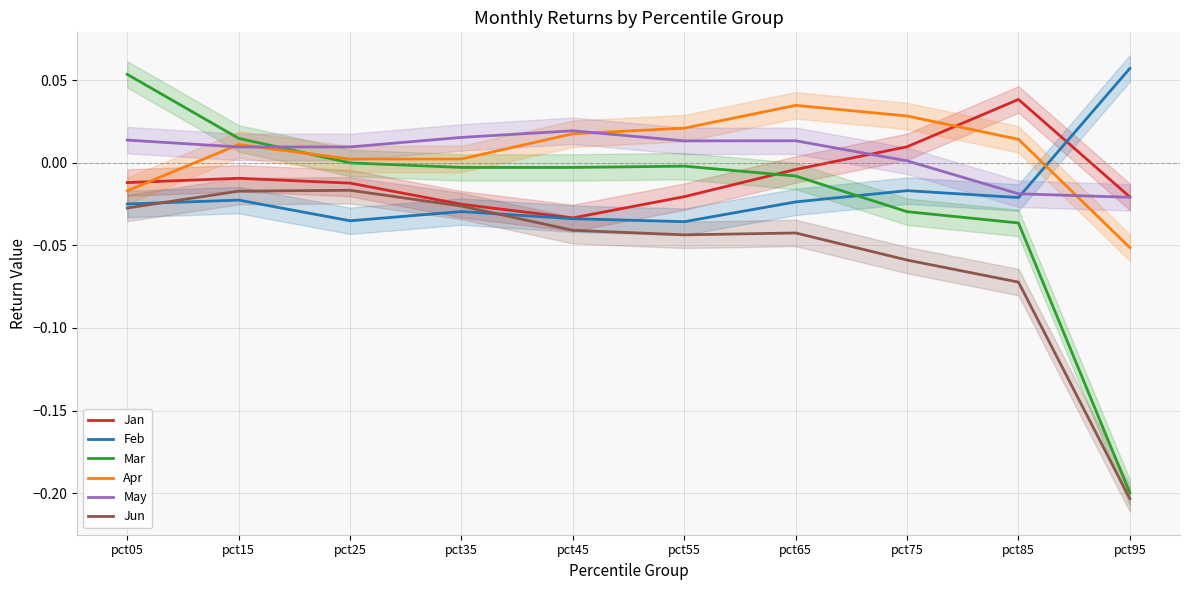

In Jun, how many points are lower than both neighbors (excluding endpoints)?

1